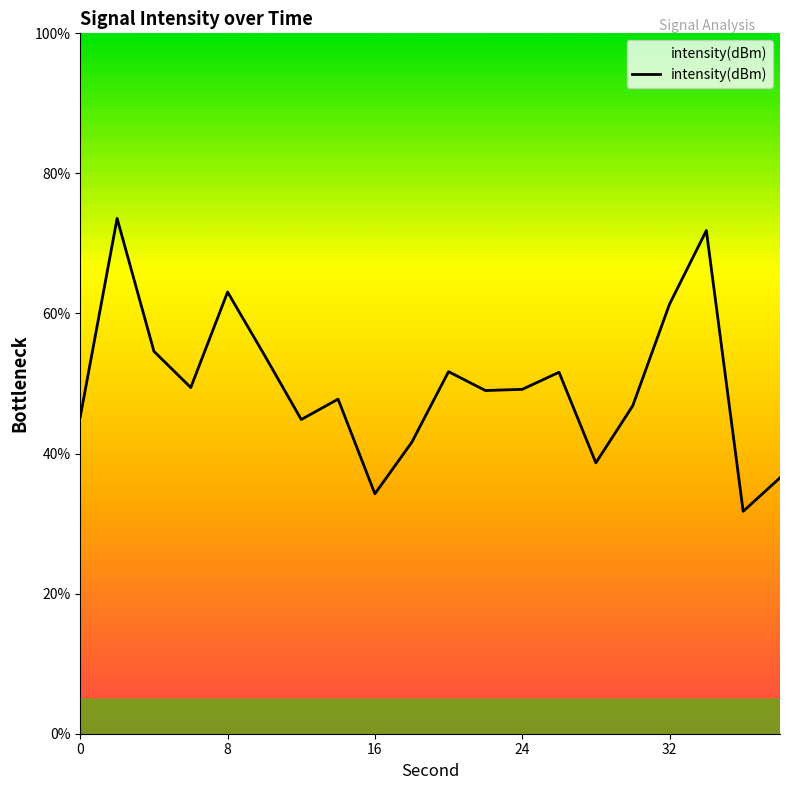

What is the maximum value shown in the chart?

73.6